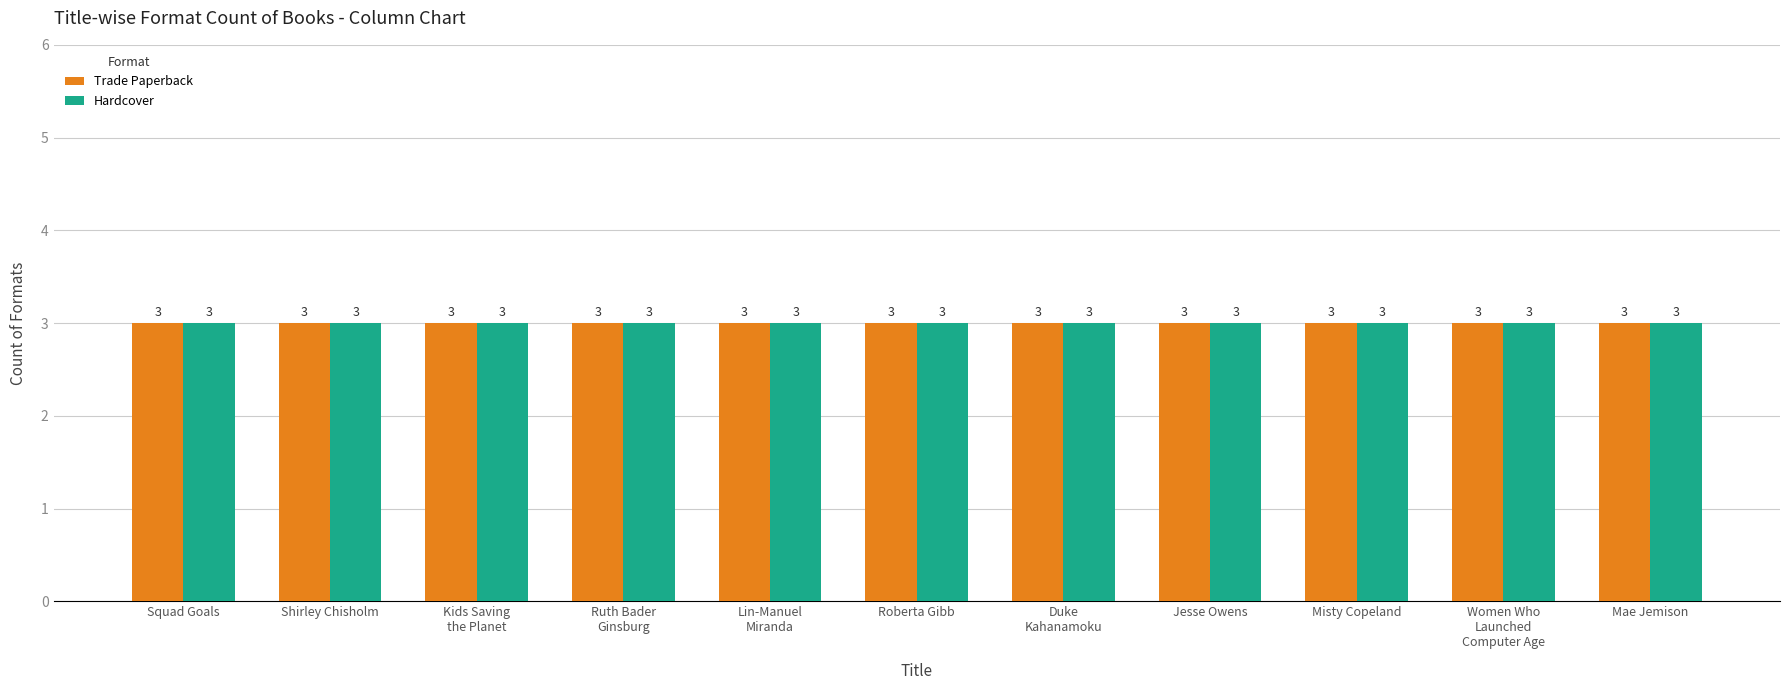

Which series has the widest spread of values?

Trade Paperback